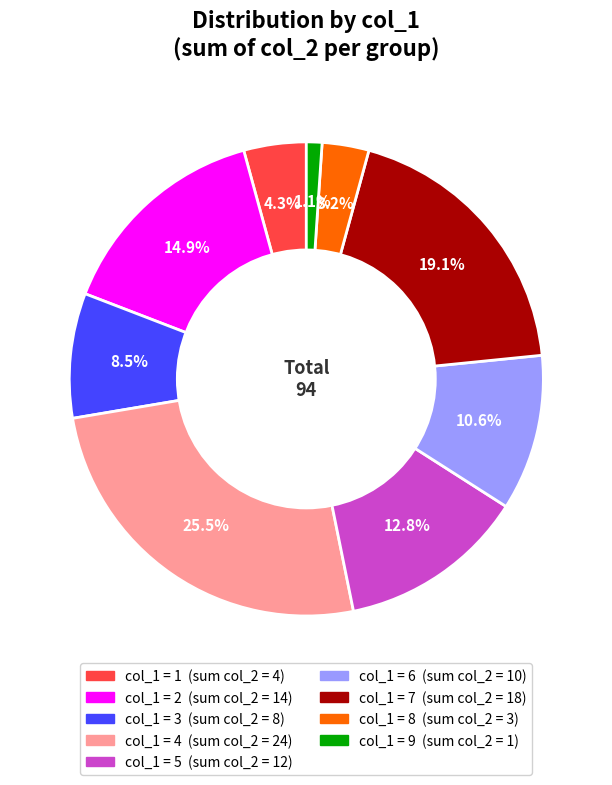

Is there a majority slice in this chart?

No